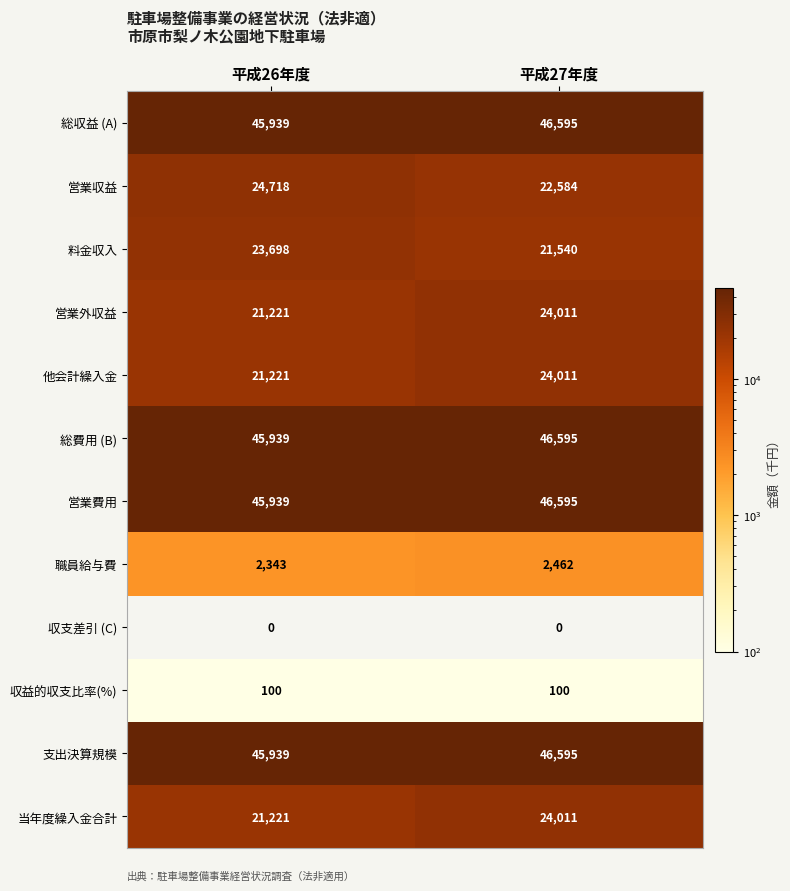

Reading left to right, list all the values displayed in this chart.

総収益 (A): 平成26年度=45939	平成27年度=46595
営業収益: 平成26年度=24718	平成27年度=22584
料金収入: 平成26年度=23698	平成27年度=21540
営業外収益: 平成26年度=21221	平成27年度=24011
他会計繰入金: 平成26年度=21221	平成27年度=24011
総費用 (B): 平成26年度=45939	平成27年度=46595
営業費用: 平成26年度=45939	平成27年度=46595
職員給与費: 平成26年度=2343	平成27年度=2462
収支差引 (C): 平成26年度=0	平成27年度=0
収益的収支比率(%): 平成26年度=100	平成27年度=100
支出決算規模: 平成26年度=45939	平成27年度=46595
当年度繰入金合計: 平成26年度=21221	平成27年度=24011